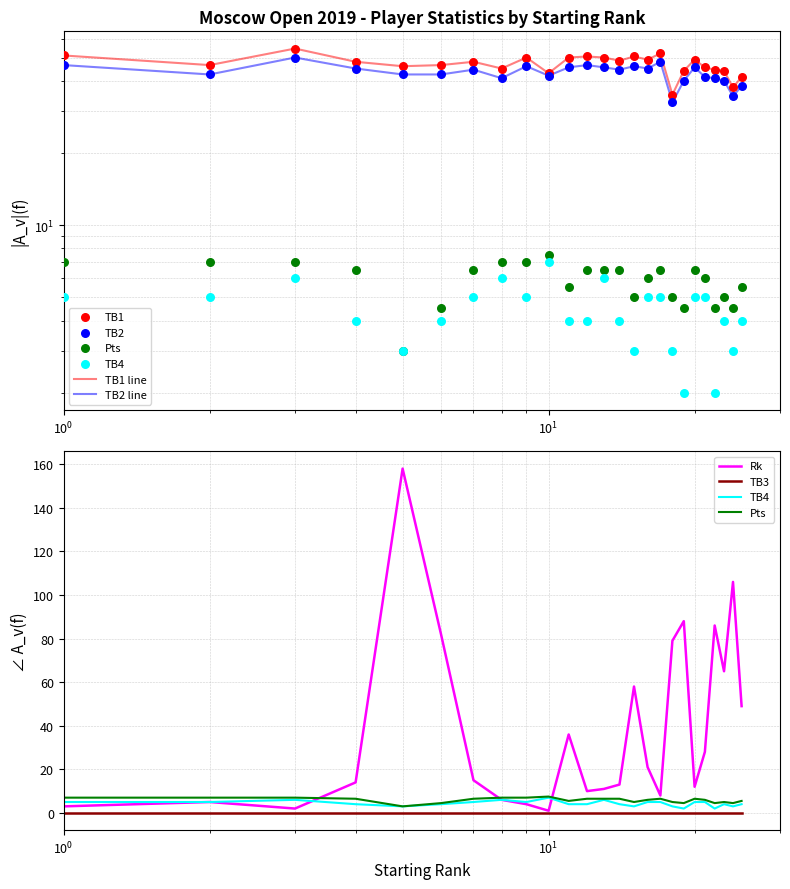

Which series has the largest total across all categories?

TB1